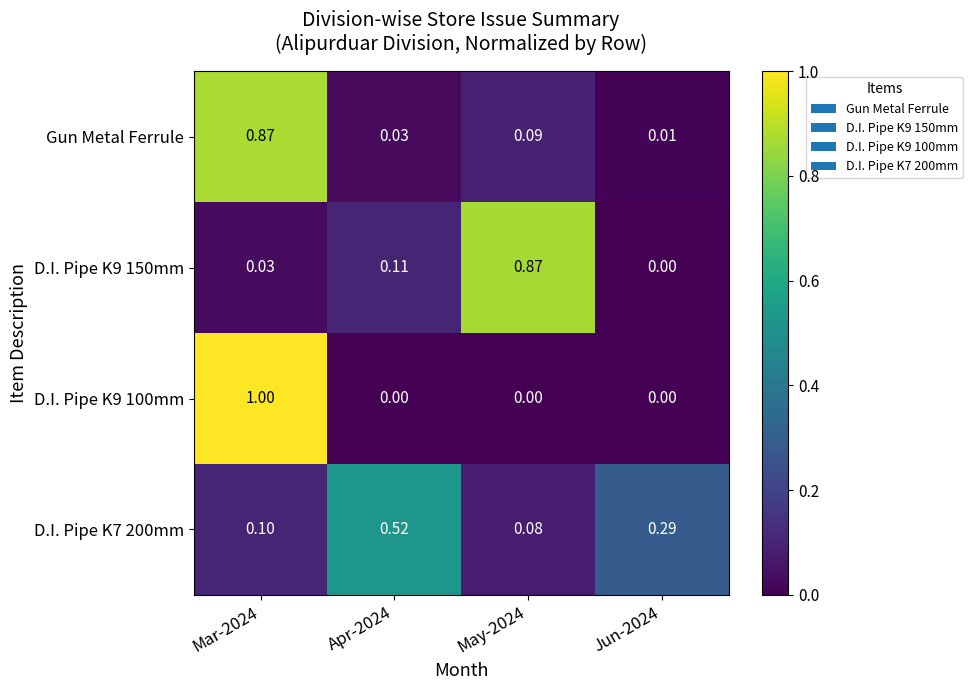

Rank the series at Apr-2024 from highest to lowest value.

D.I. Pipe K7 200mm, D.I. Pipe K9 150mm, Gun Metal Ferrule, D.I. Pipe K9 100mm